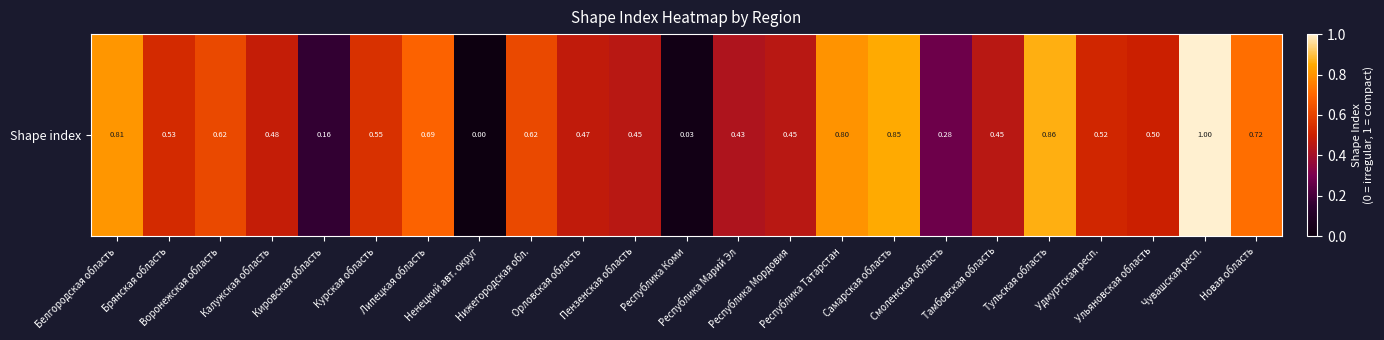

At which label is the value closest to 0?

Ненецкий авт. округ